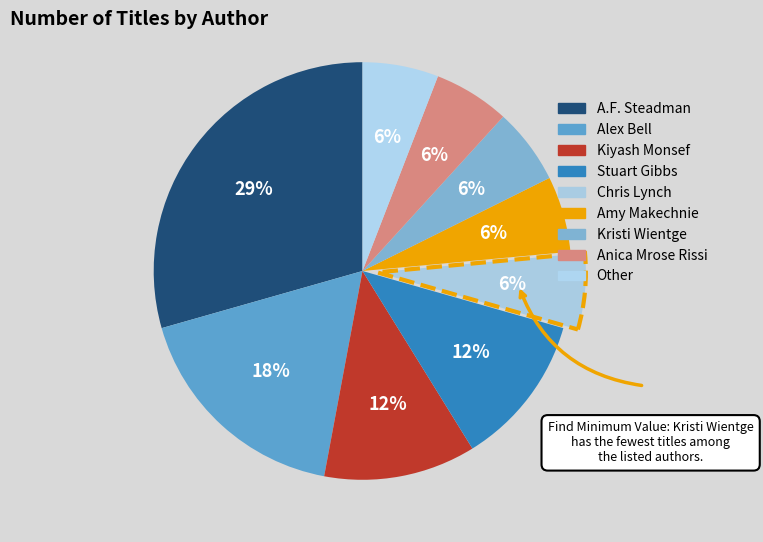

Is it true that Stuart Gibbs is 1% of the pie?

False